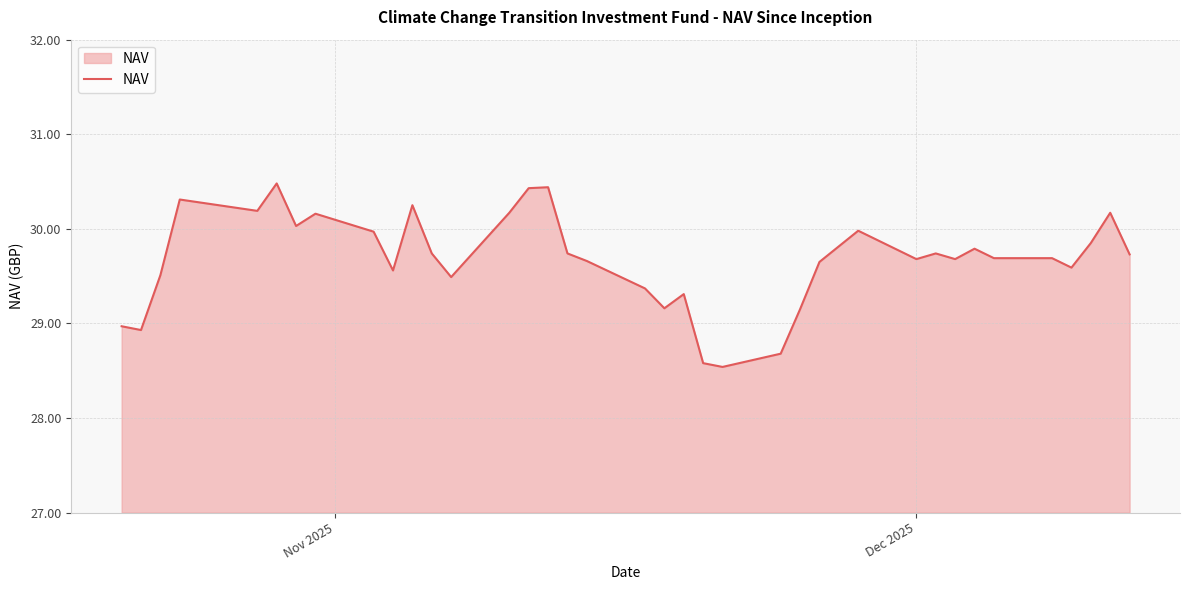

What is the minimum value shown in the chart?

28.5